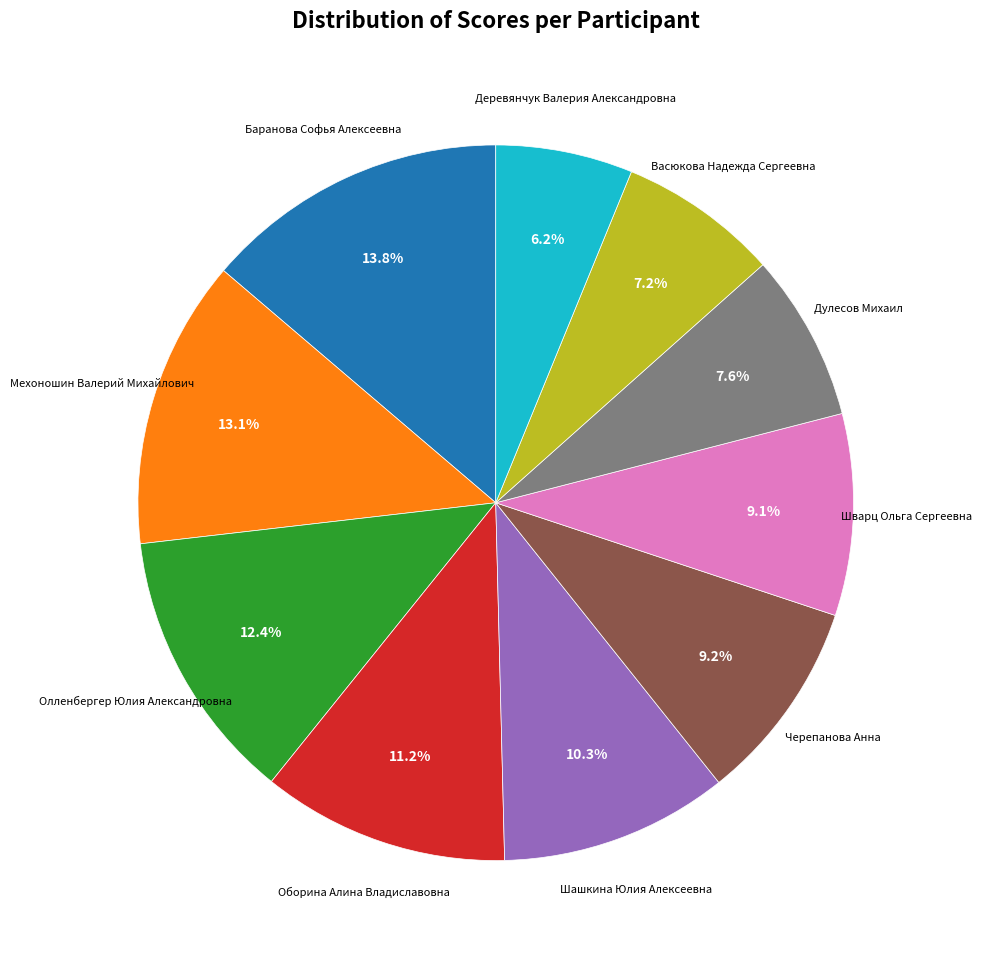

What percentage do Дулесов Михаил and Деревянчук Валерия Александровна together represent?

13.8%